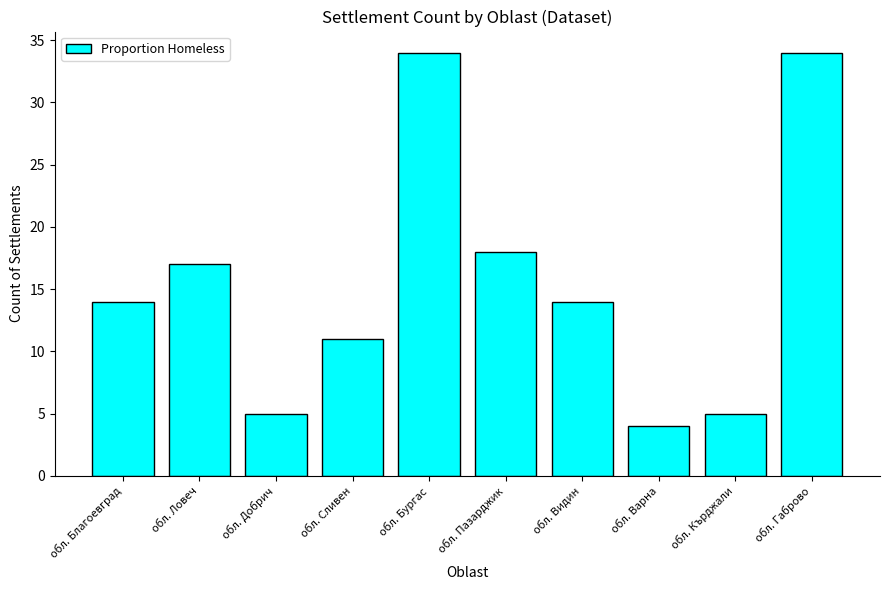

What is the ratio of the value at обл. Видин to the value at обл. Пазарджик?

0.8